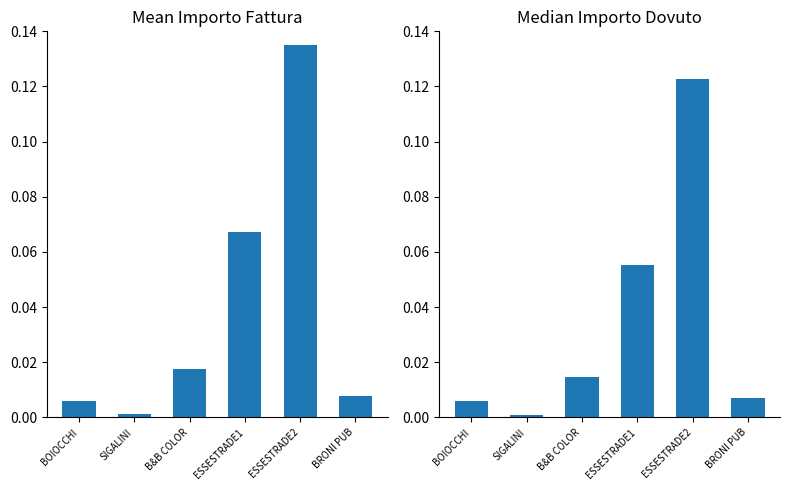

How many bars are there in total?

12